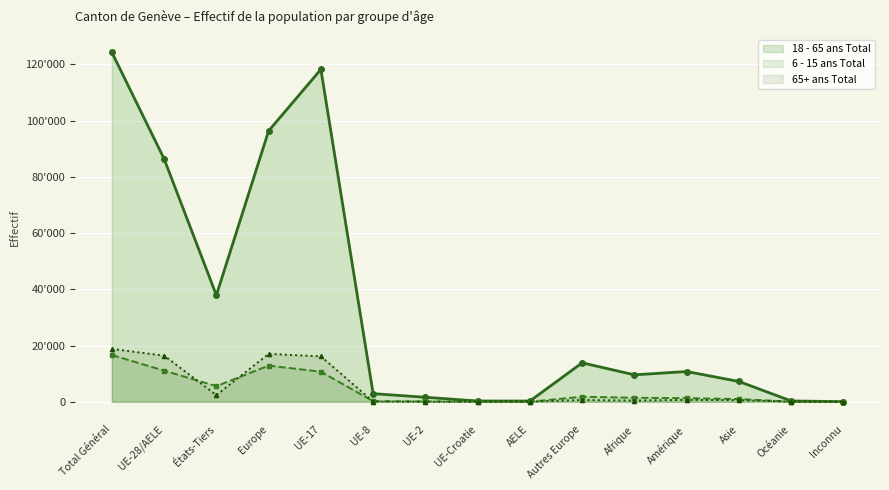

Is the value of 6 - 15 ans Total at Europe greater than the value of 18 - 65 ans Total at UE-Croatie?

Yes